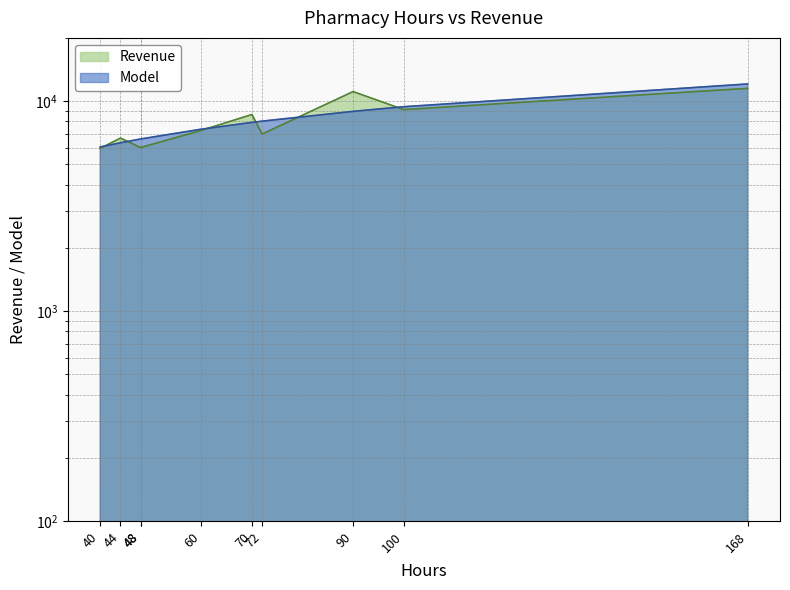

What is the value of the Revenue point at the 6th from the left?

8632.0